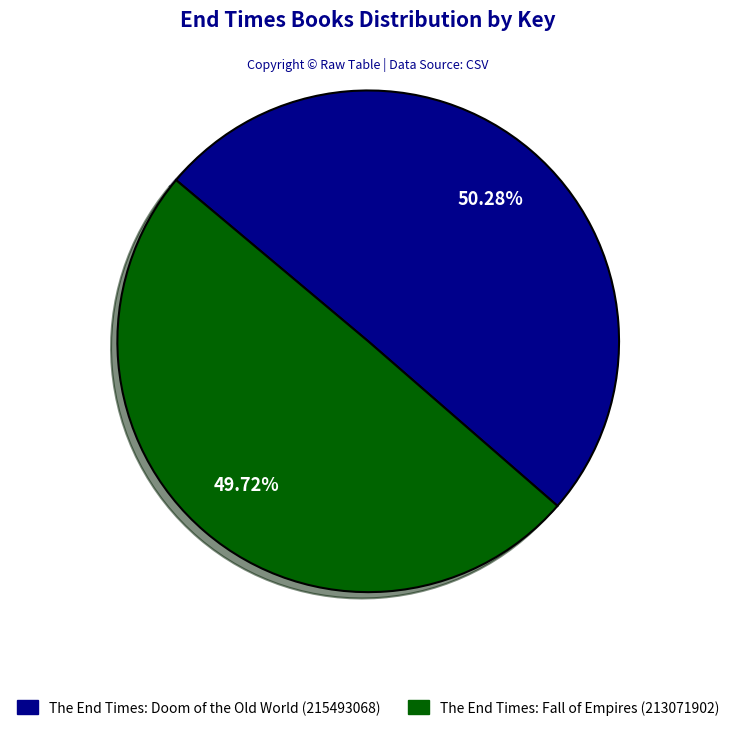

Does The End Times: Fall of Empires (213071902) represent more than half of the total?

No